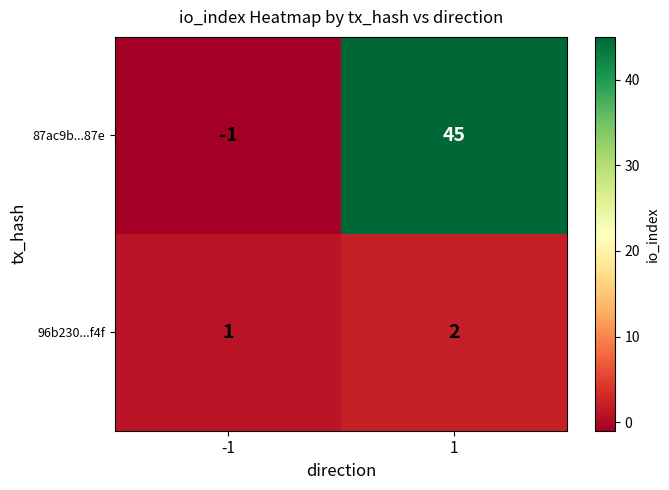

At which category is the sum across all series the highest?

1